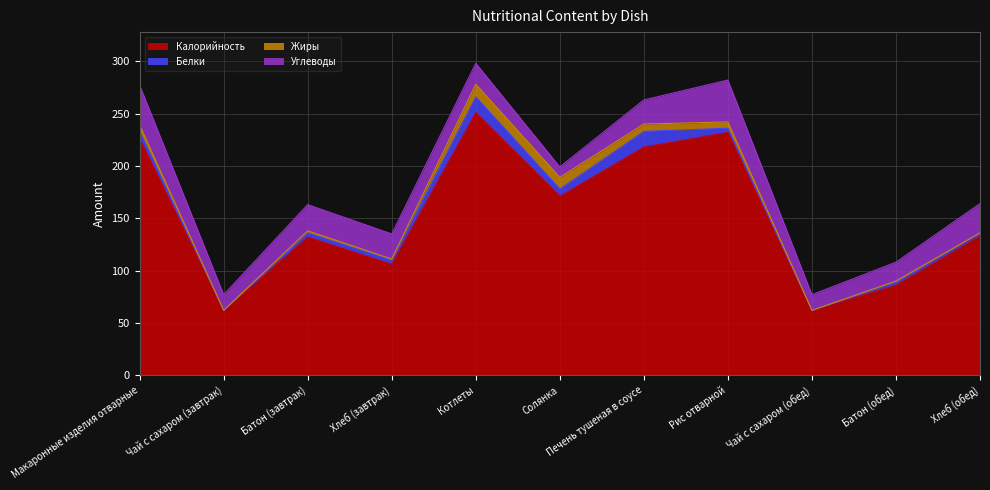

Which has a higher value, Котлеты or Хлеб (завтрак)?

Котлеты